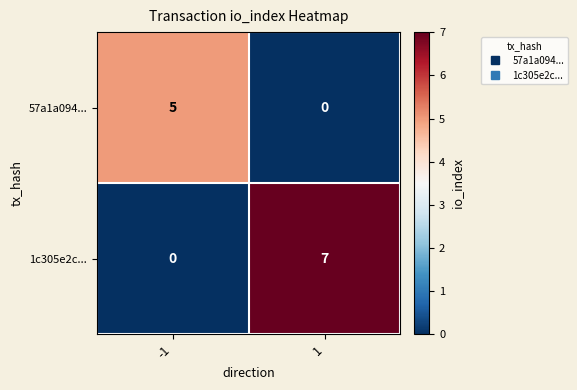

Rank the series at -1 from highest to lowest value.

57a1a094..., 1c305e2c...